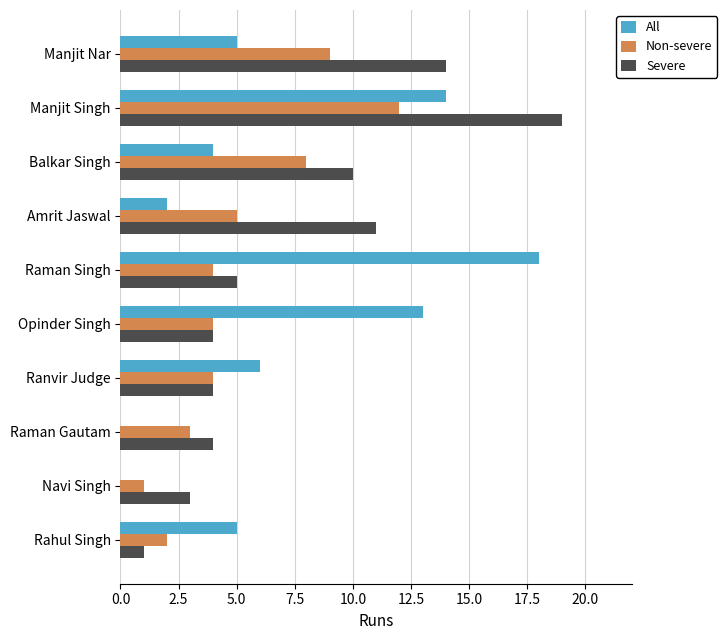

At which label is Non-severe closest to 6?

Amrit Jaswal